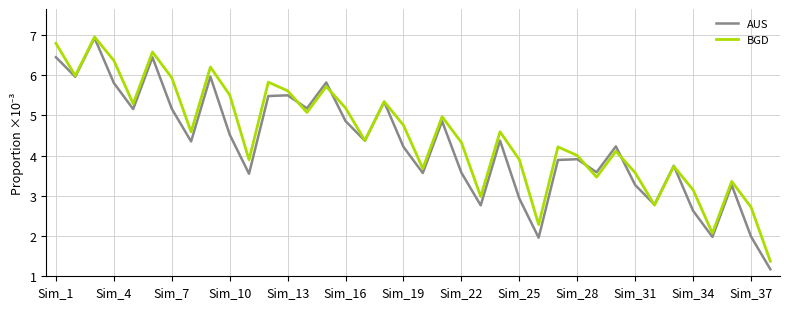

What is the minimum value shown in the chart?

1.2